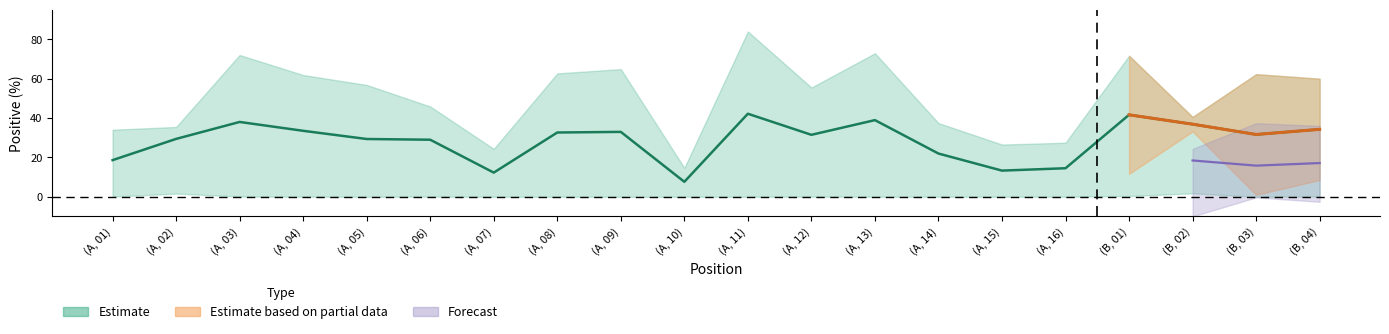

What is the greatest value displayed?

83.9